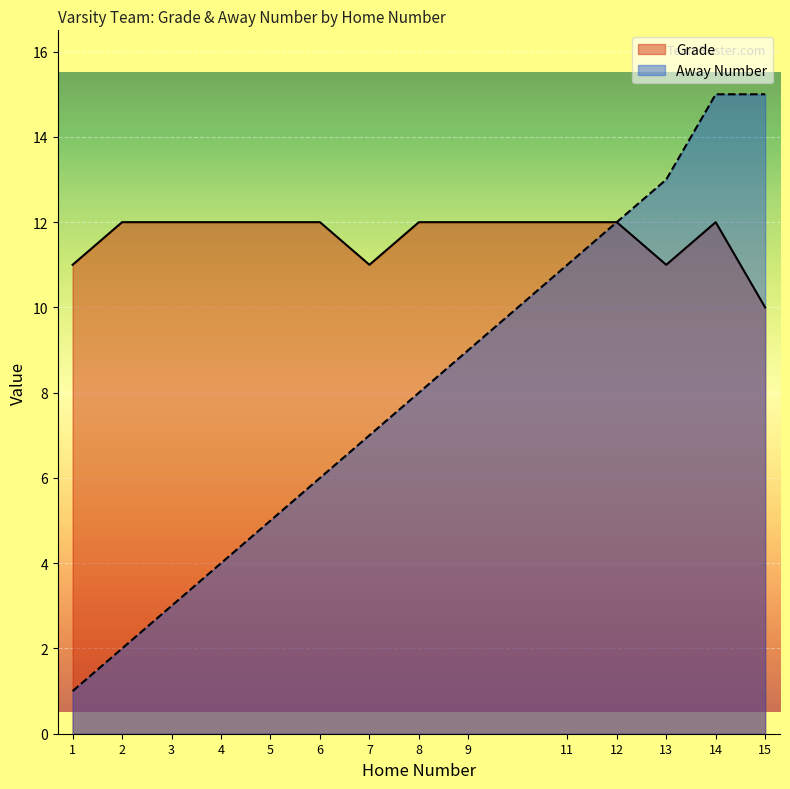

What is the approximate value of Away Number at 6, to the nearest 10?

10